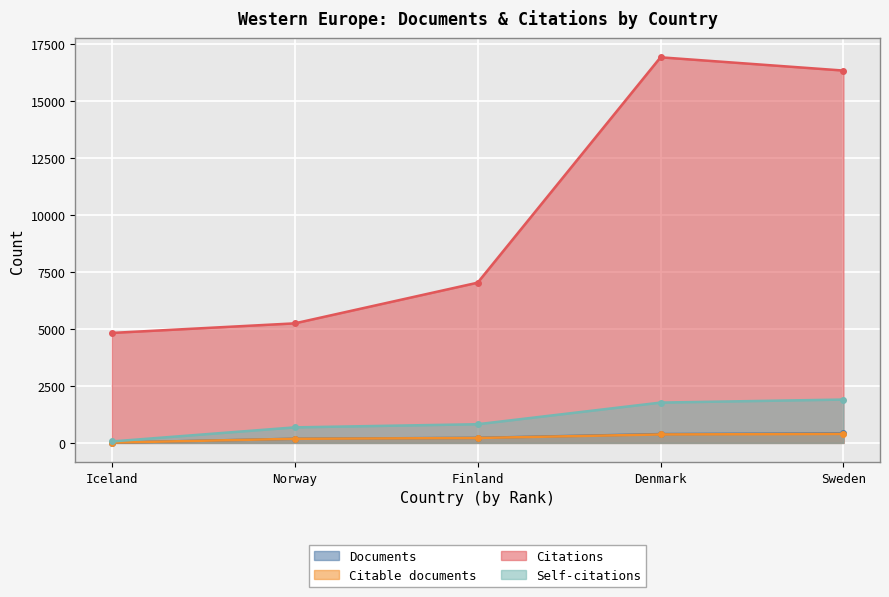

Which series has the widest spread of values?

Citations